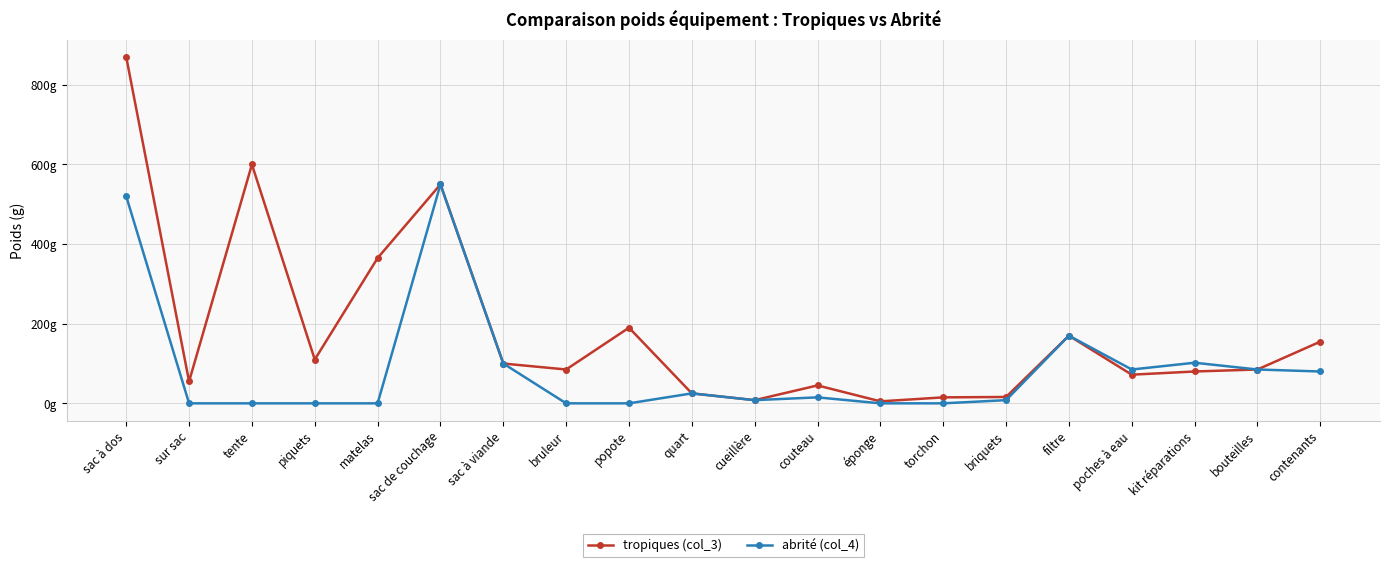

What are all the series names shown in the legend?

tropiques (col_3), abrité (col_4)